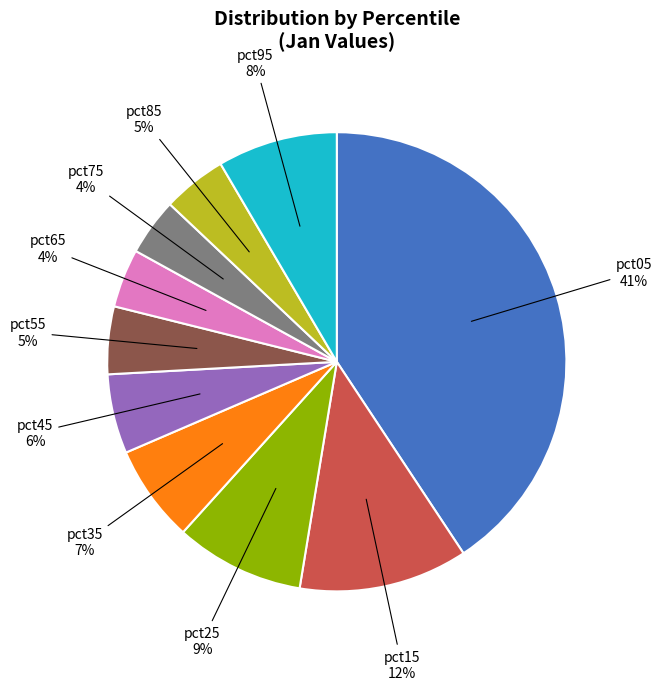

Is there a majority slice in this chart?

No